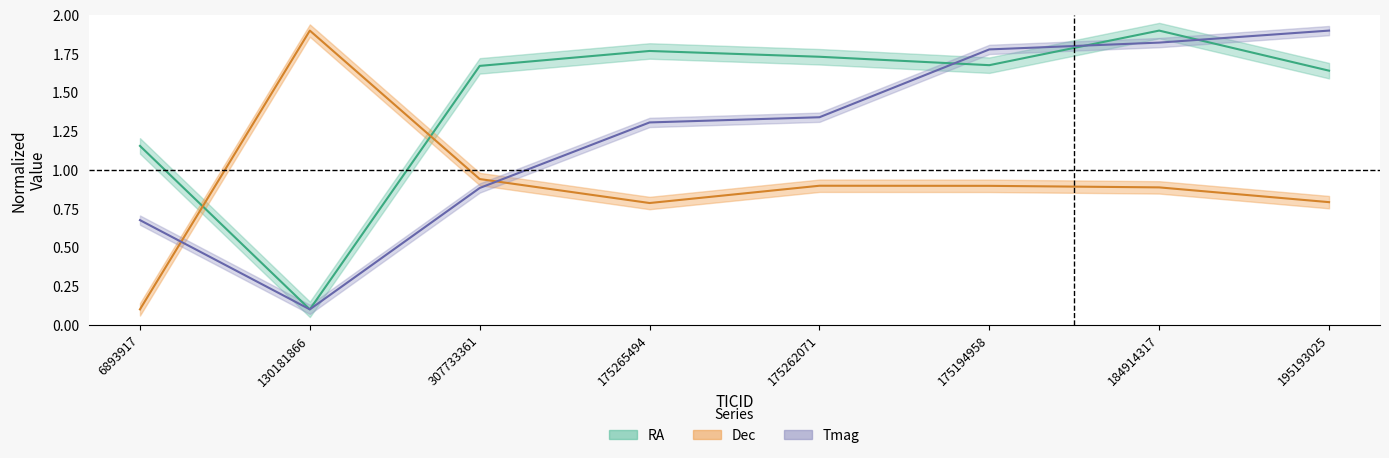

What is the label of the 1st point from the right?

195193025